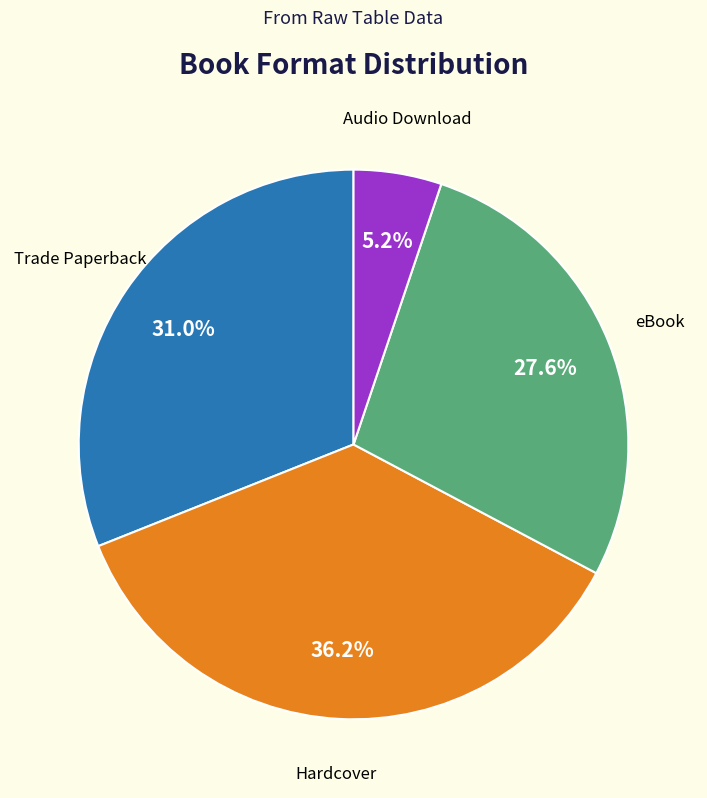

Which has a higher value, Audio Download or Hardcover?

Hardcover